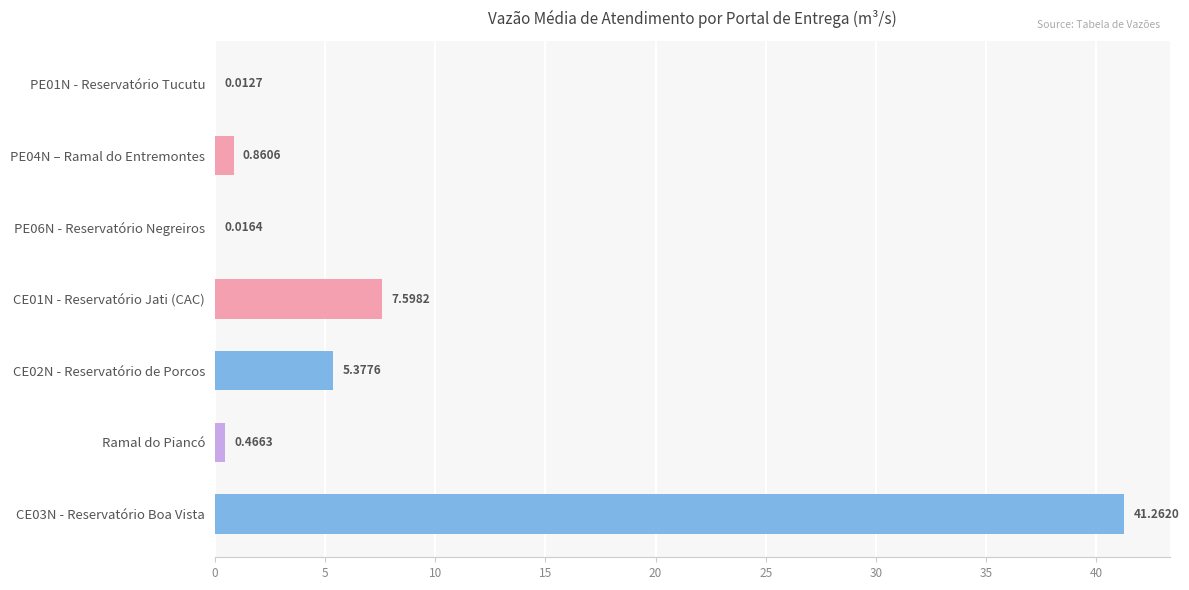

Between Ramal do Piancó and CE01N - Reservatório Jati (CAC), which is larger?

CE01N - Reservatório Jati (CAC)